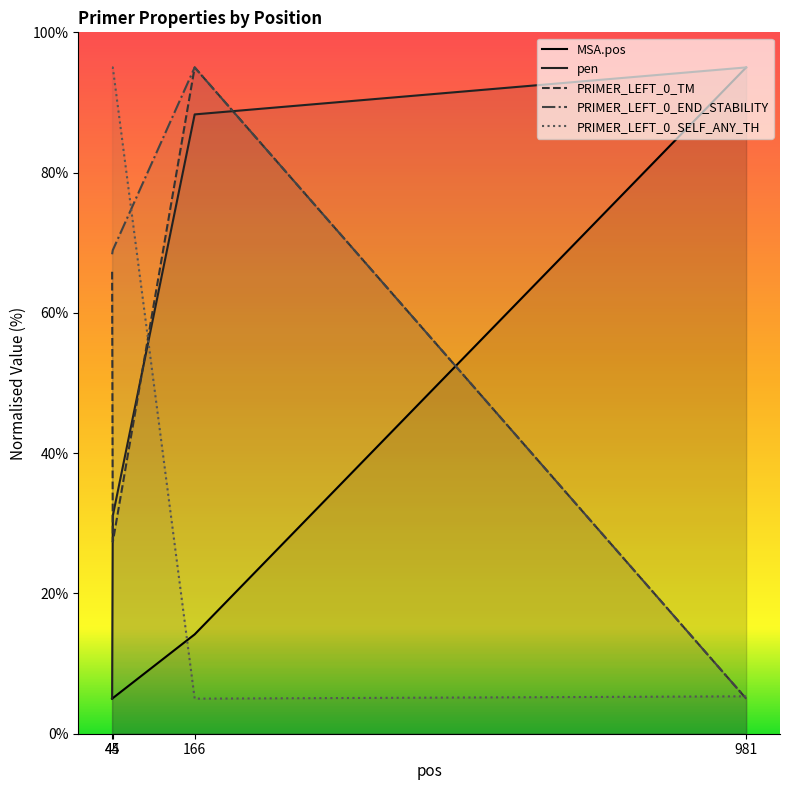

Between 44 and 166, which series saw the biggest shift?

PRIMER_LEFT_0_SELF_ANY_TH